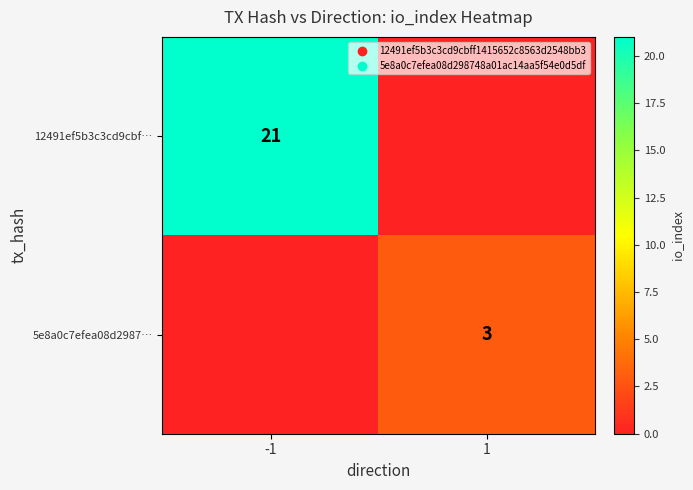

What is the difference between the highest and lowest values at 1?

3